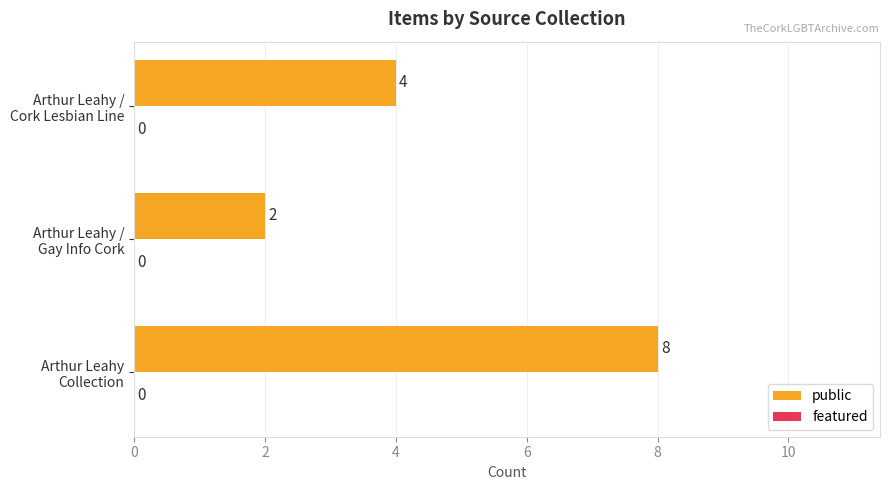

What is the maximum value shown in the chart?

8